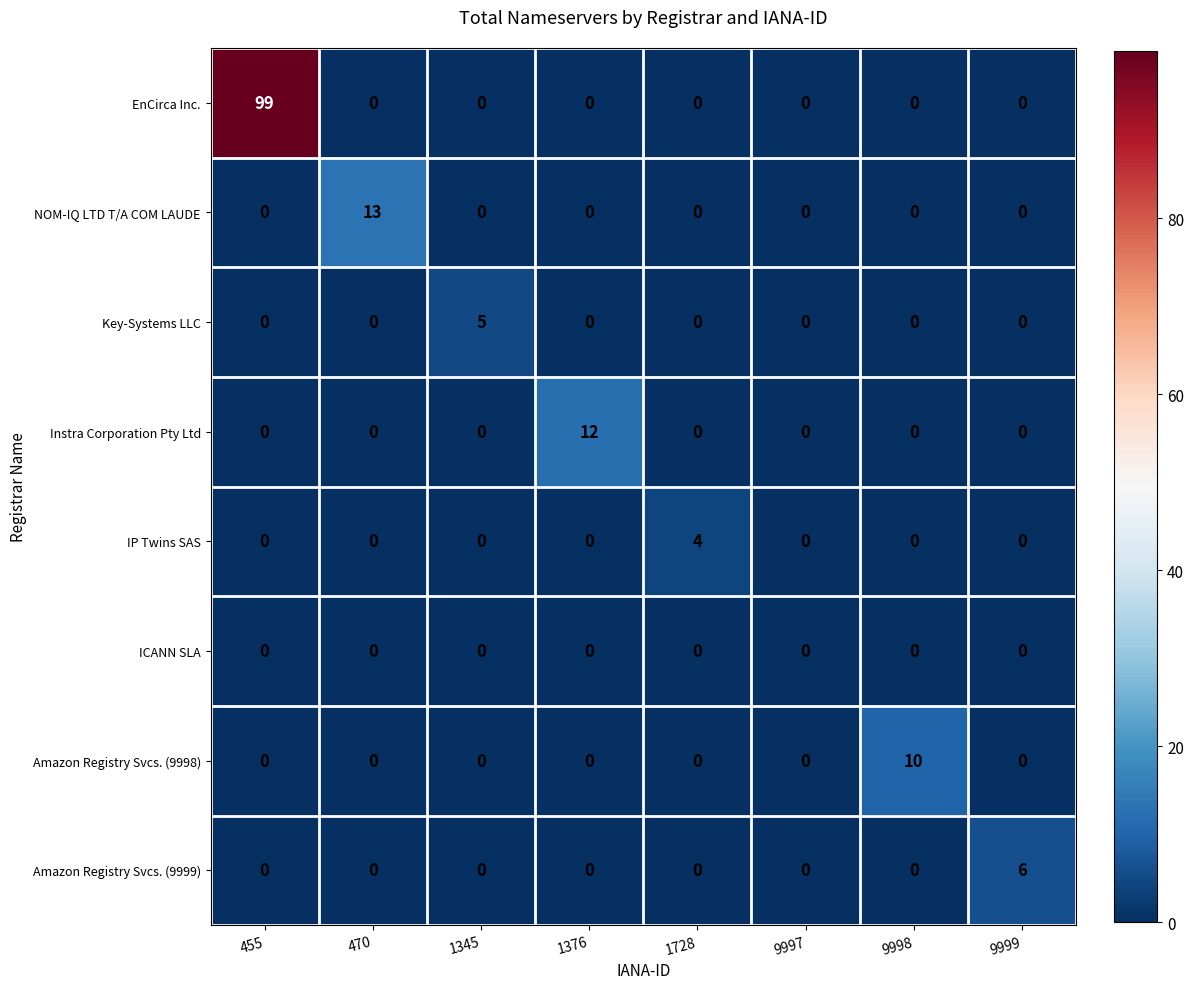

Which series has the largest range (max minus min)?

EnCirca Inc.